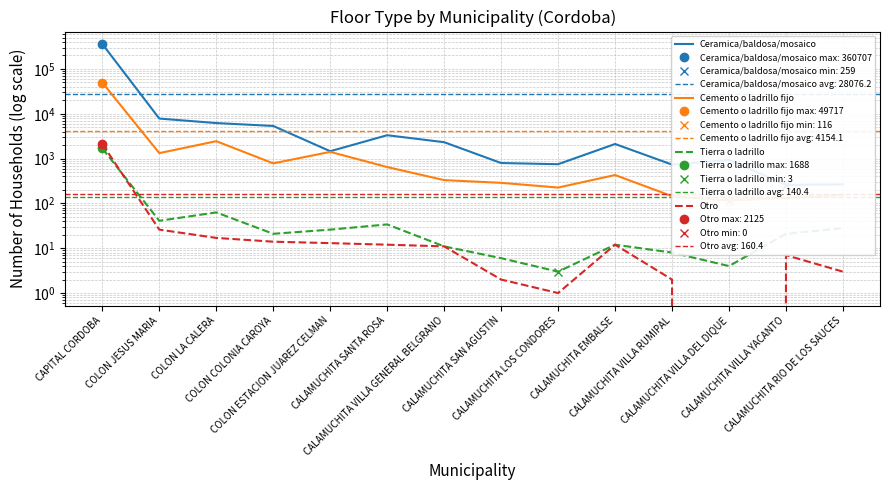

How many lines are shown in the chart?

4